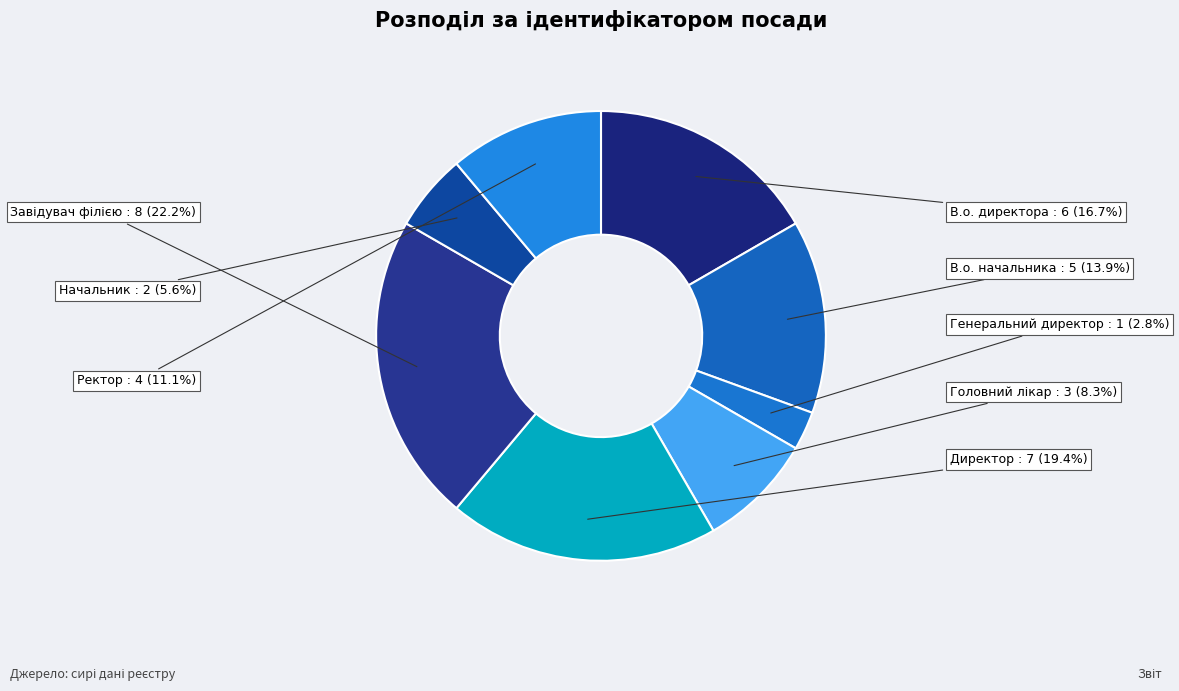

What is the ratio of the value at Начальник to the value at В.о. начальника?

0.4